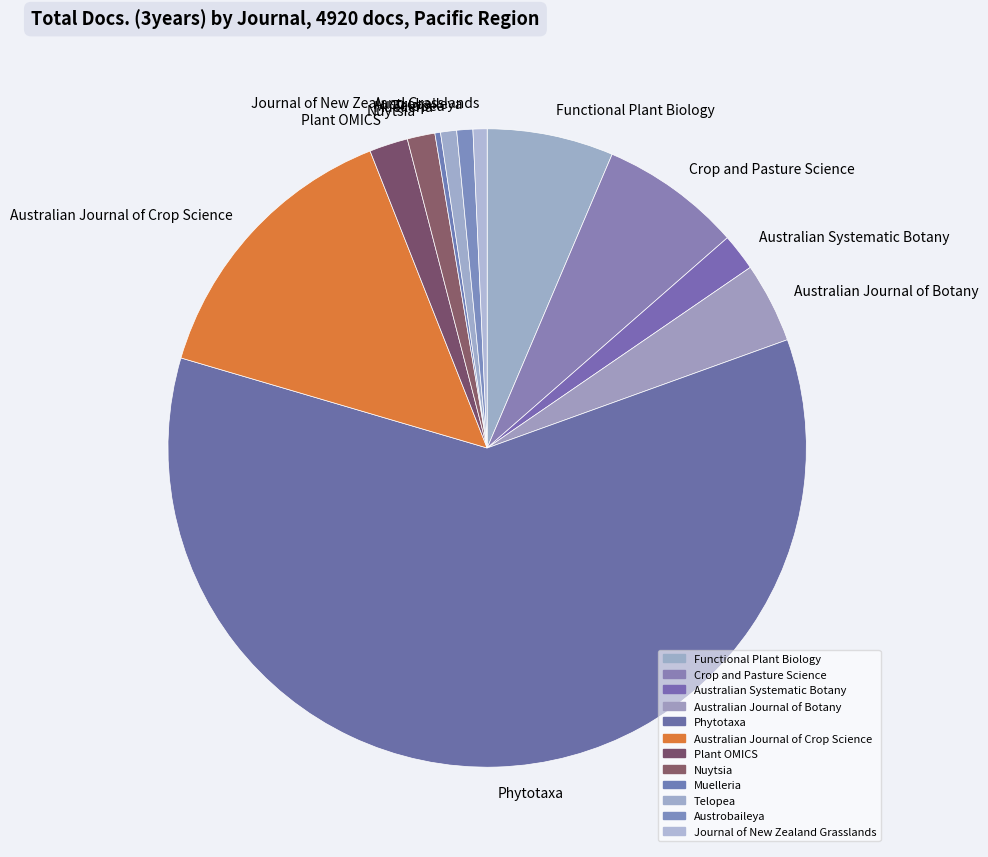

What is the majority slice?

Phytotaxa